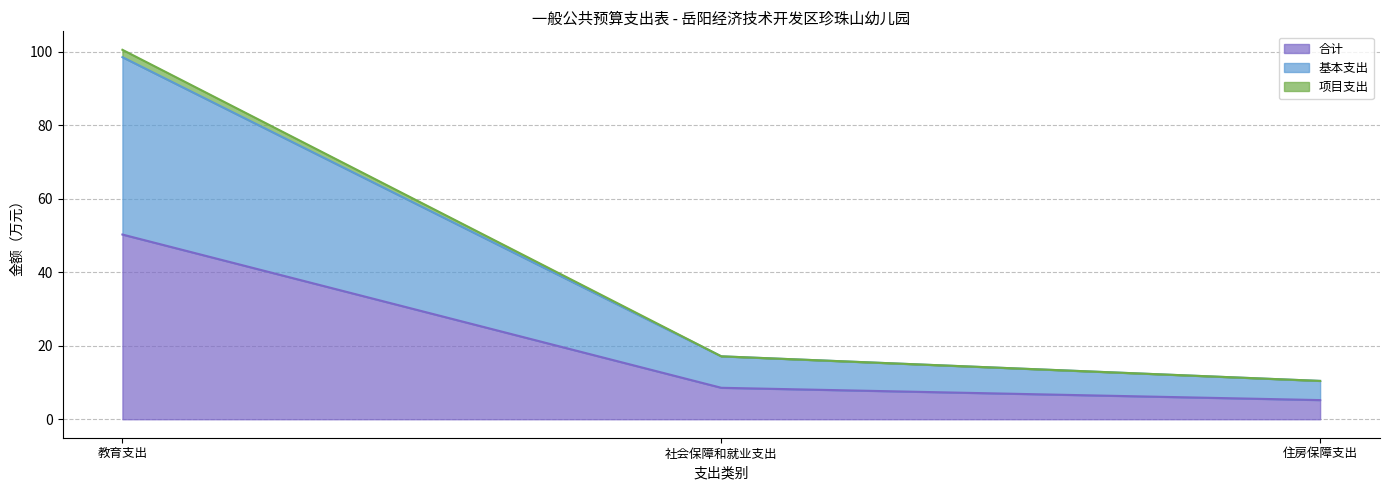

How many lines are shown in the chart?

3